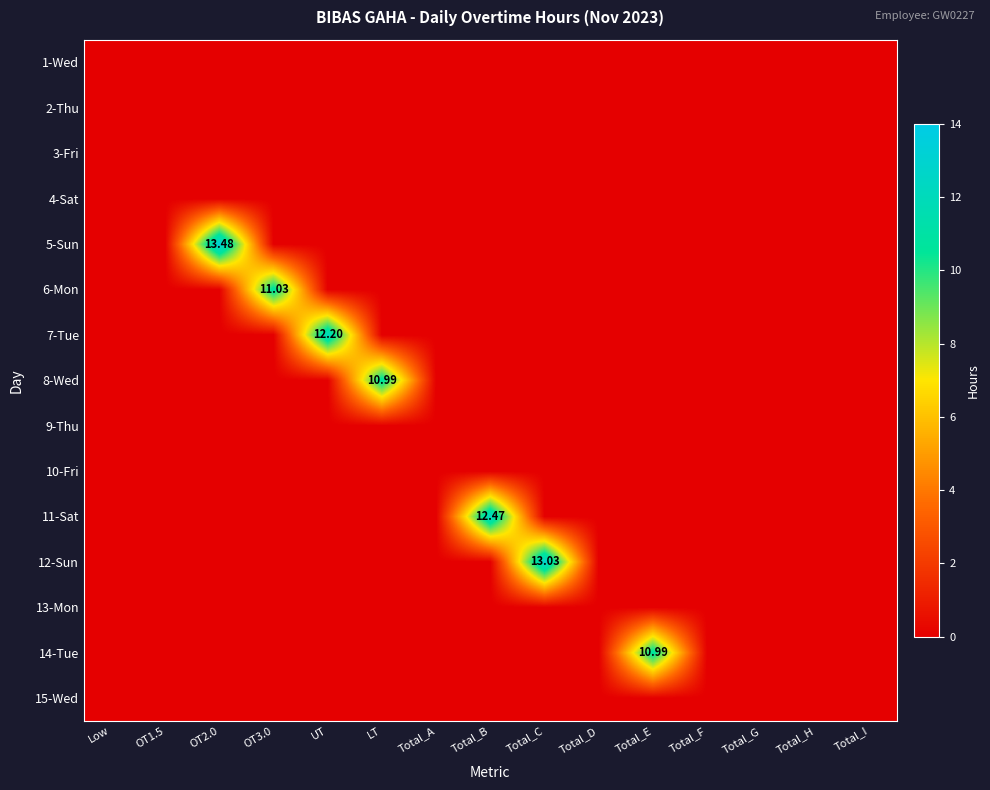

At which category is the sum across all series the highest?

OT2.0